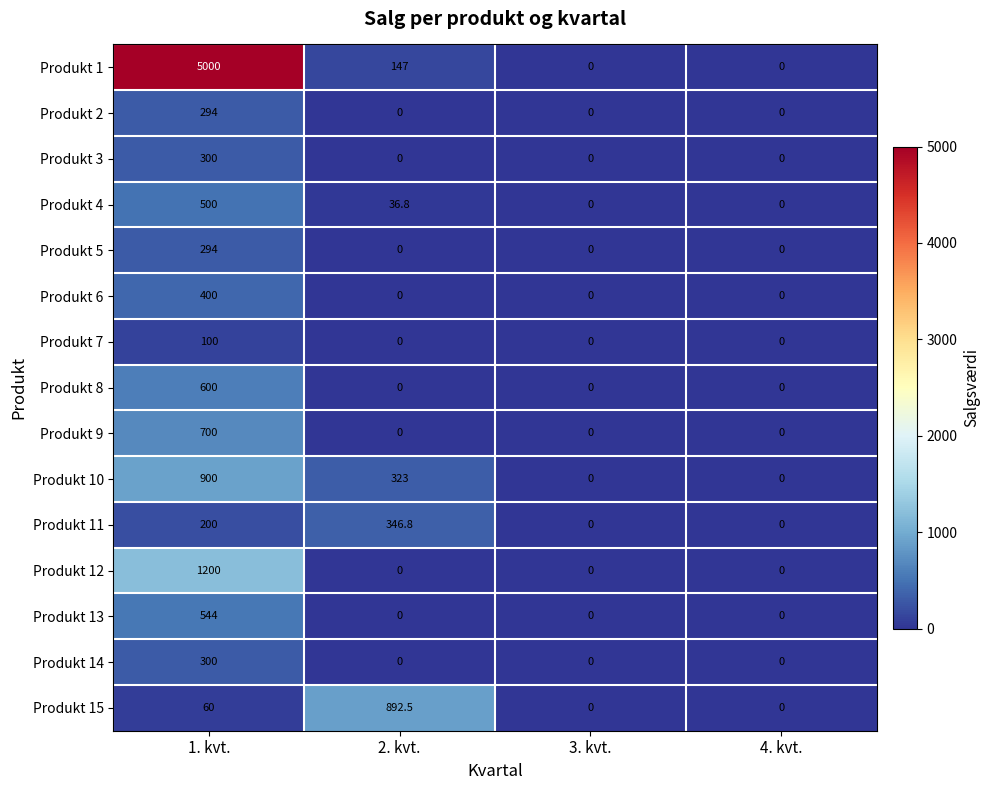

At which label does Produkt 12 reach its peak?

1. kvt.